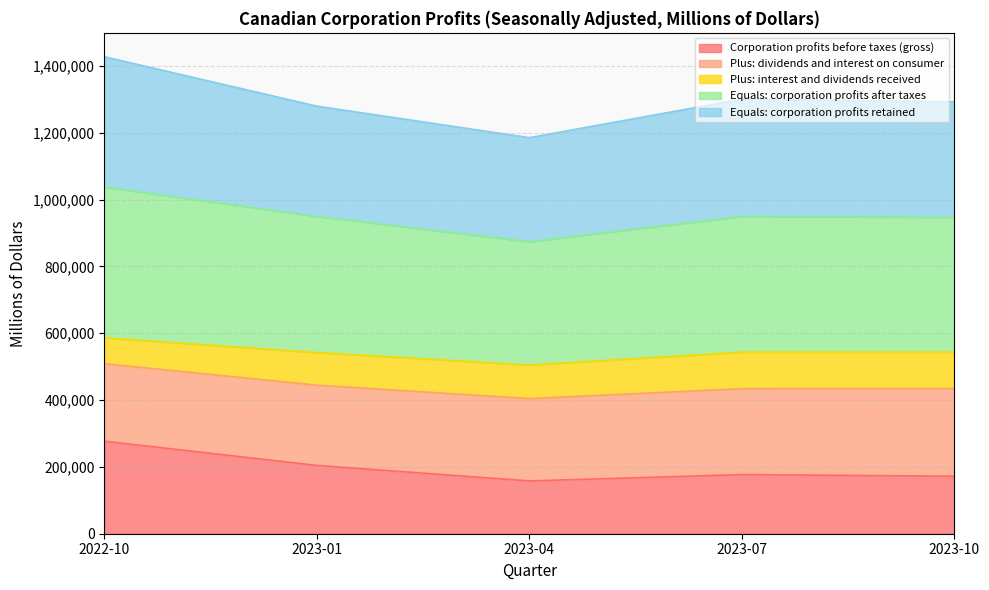

How many categories are shown in the chart?

5